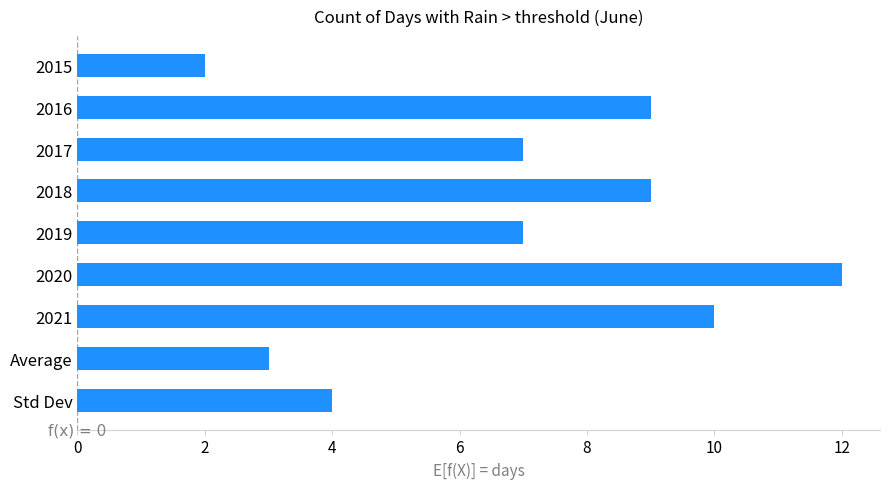

What is the sum of all values?

63